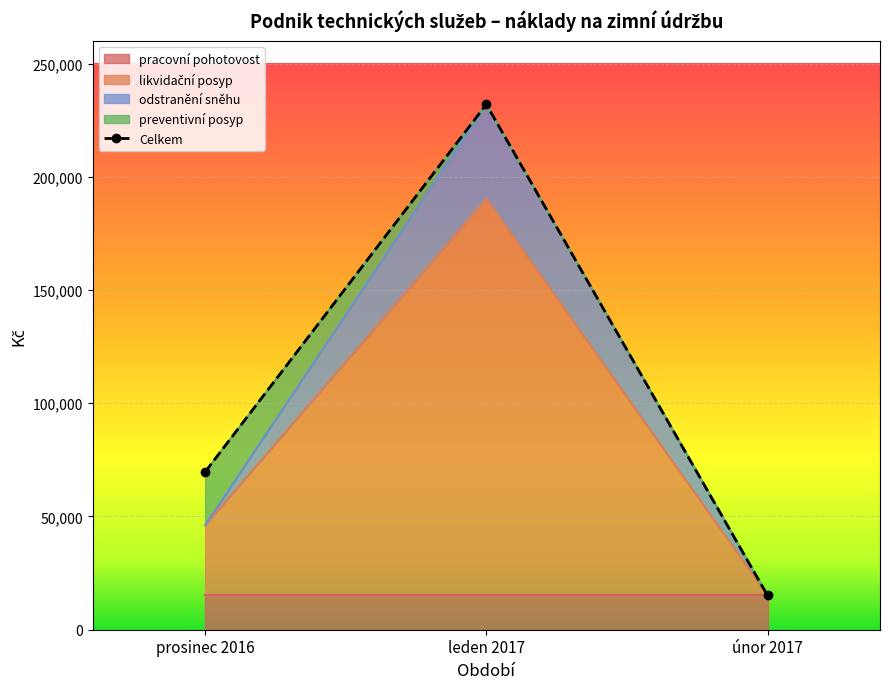

What position from the left is leden 2017?

2